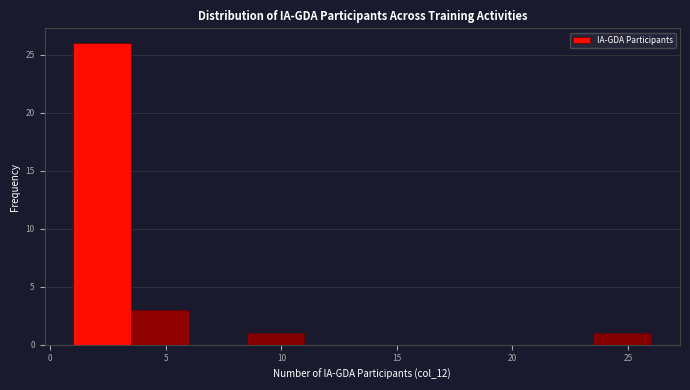

Over which range of the x-axis is the bar tallest?

1.0 to 3.5